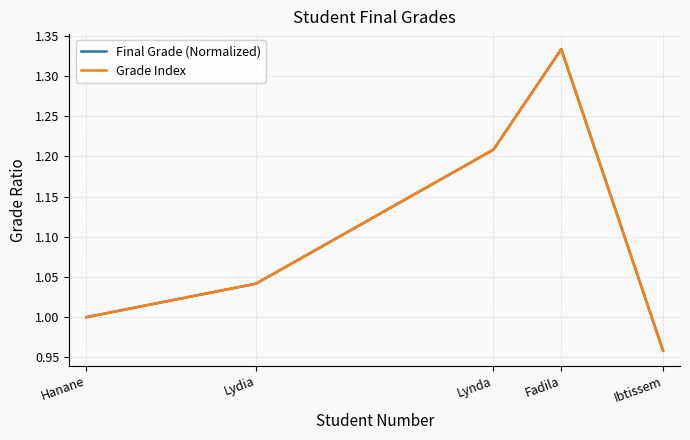

Which series changed the most between Lynda and Ibtissem?

Final Grade (Normalized)